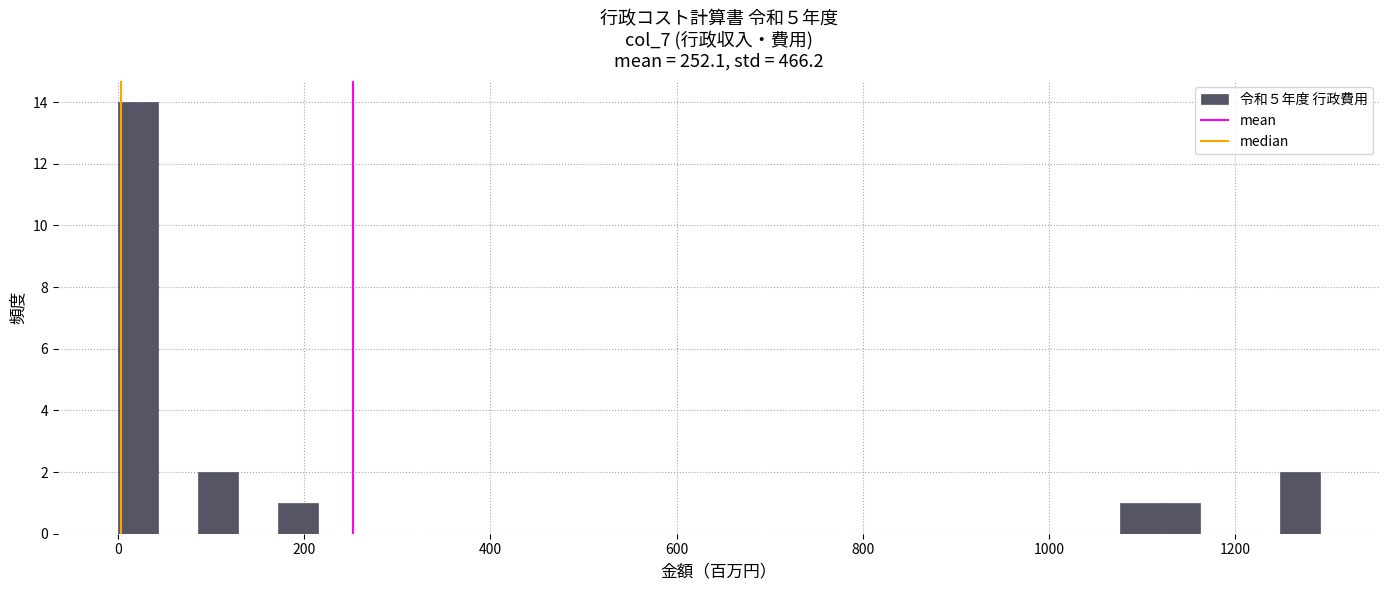

Read against the x-axis, roughly where is the centre of the tallest bar?

20